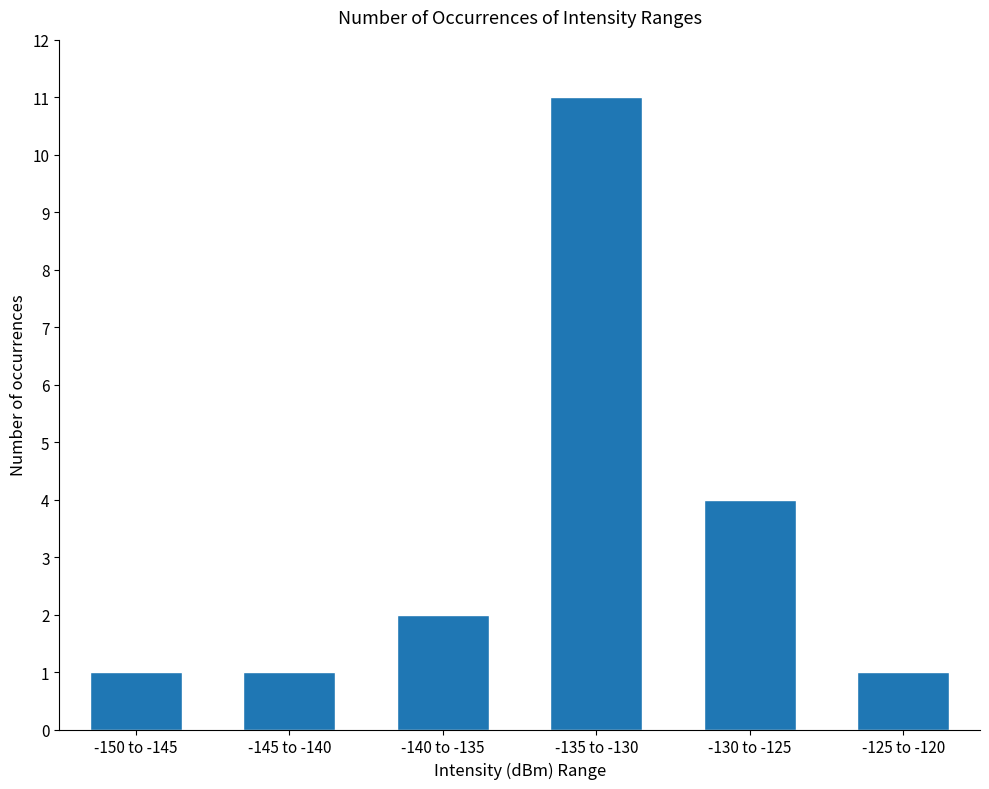

At which label is the value closest to 6?

-130 to -125